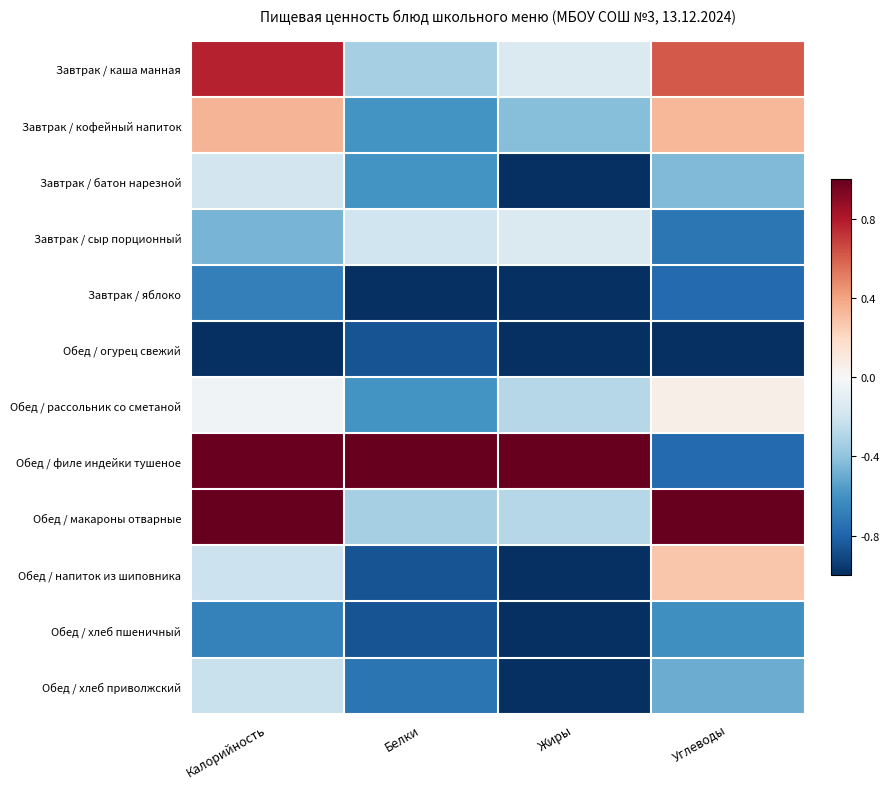

Which series has the widest spread of values?

Обед / филе индейки тушеное